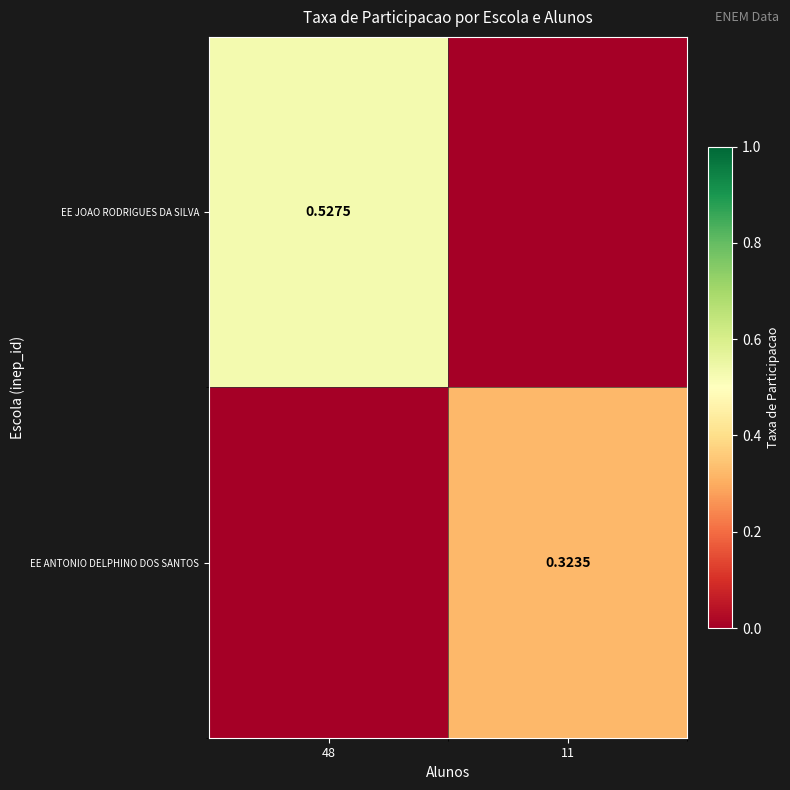

At which label is EE JOAO RODRIGUES DA SILVA closest to 0?

11